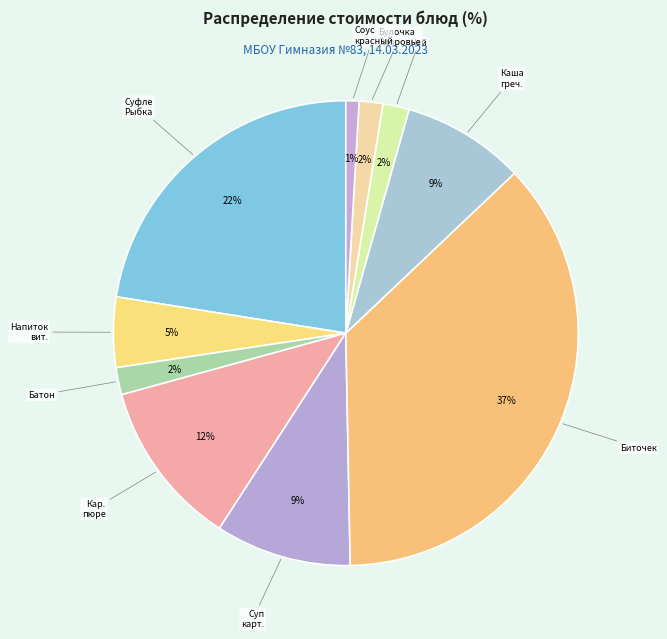

Count the number of slices in the pie.

10